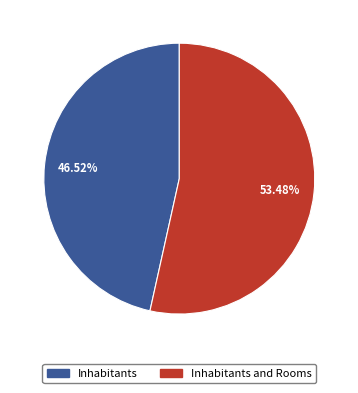

Does any single category account for the majority?

Yes